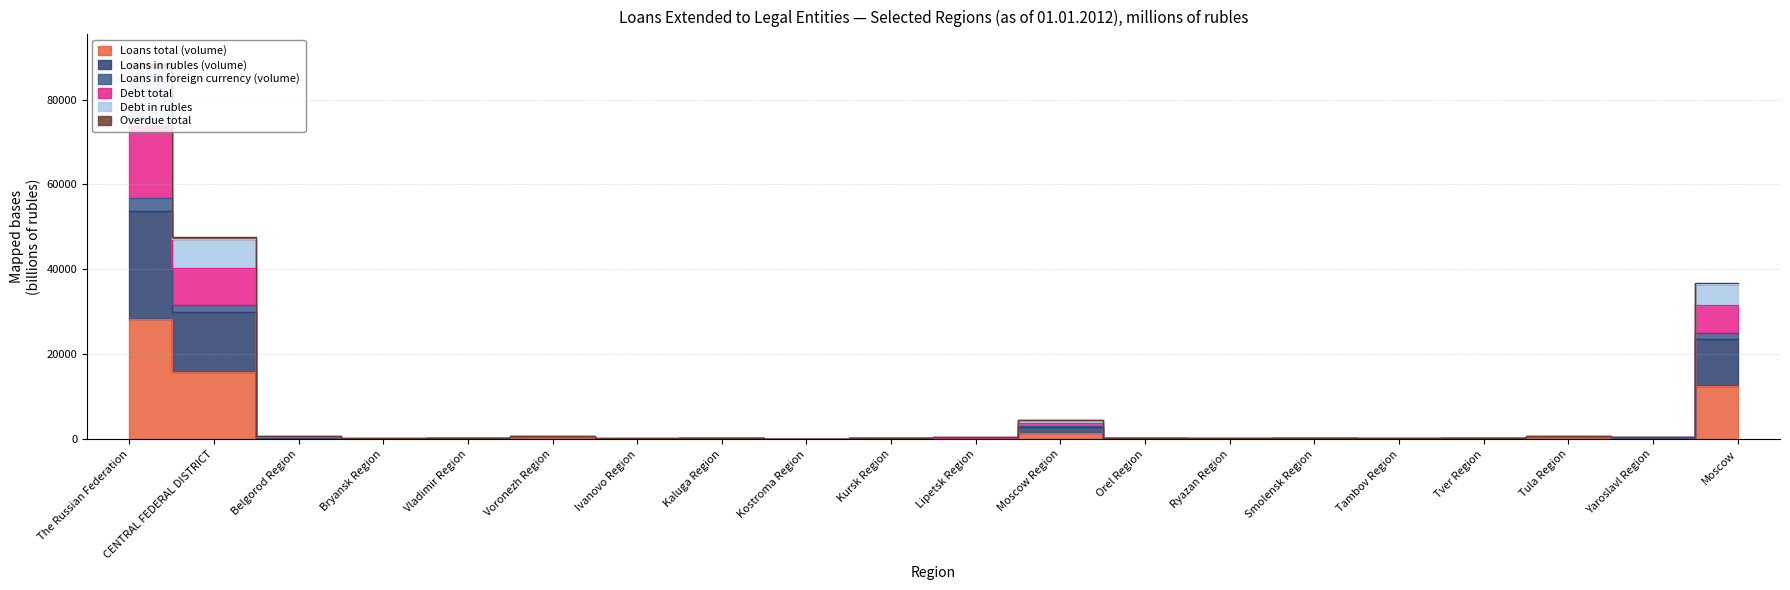

List the labels in order of Loans in rubles (volume) value, smallest first.

Kostroma Region, Bryansk Region, Ivanovo Region, Ryazan Region, Tambov Region, Kaluga Region, Orel Region, Smolensk Region, Tver Region, Kursk Region, Lipetsk Region, Vladimir Region, Belgorod Region, Yaroslavl Region, Voronezh Region, Tula Region, Moscow Region, Moscow, CENTRAL FEDERAL DISTRICT, The Russian Federation